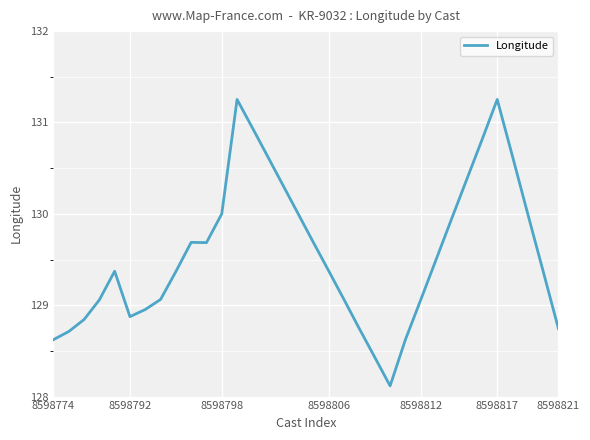

What is the sum of all values?

4405.1